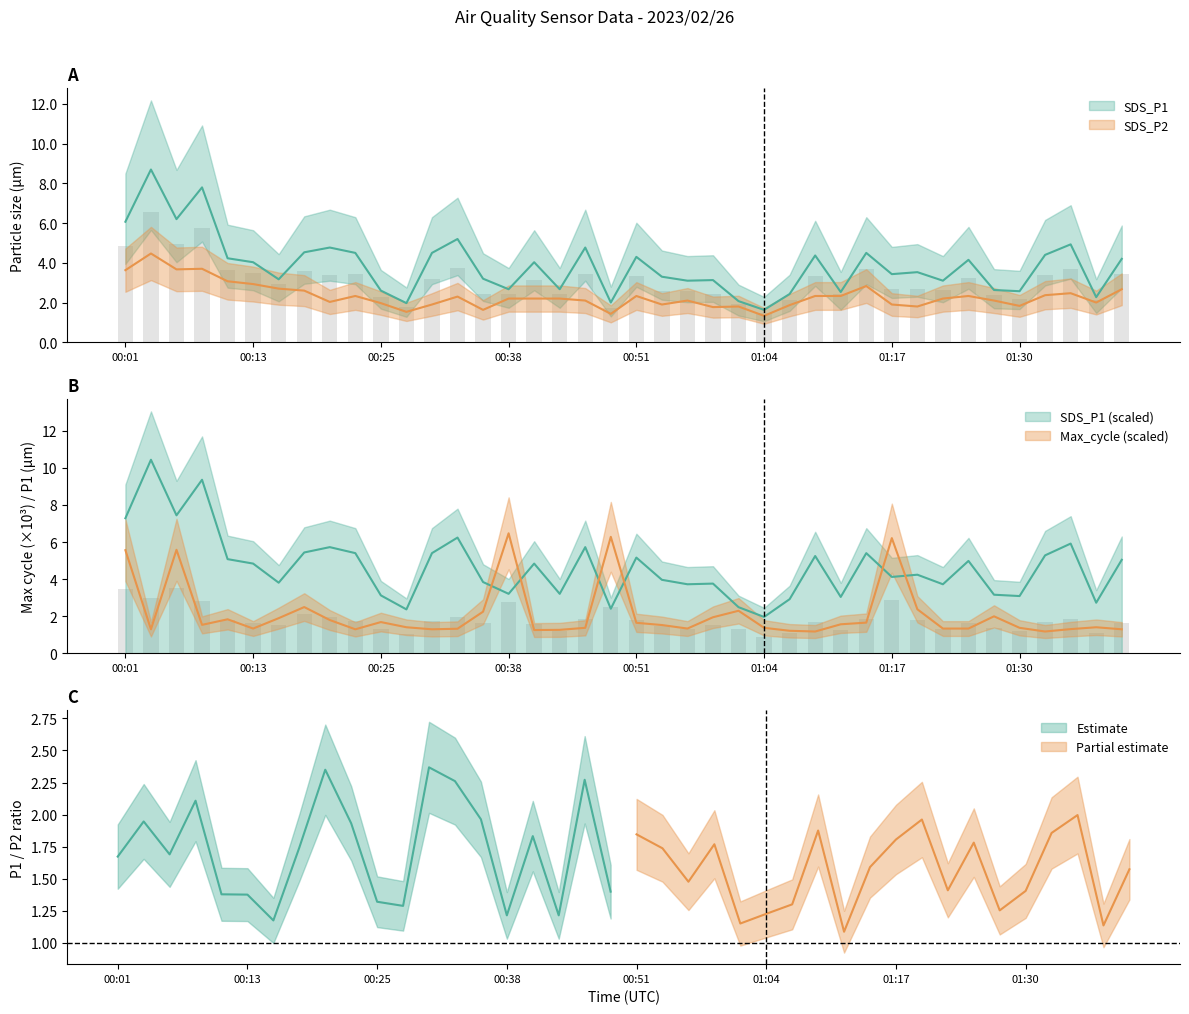

What is the difference between the SDS_P1 values at 00:08 and 01:14?

3.3